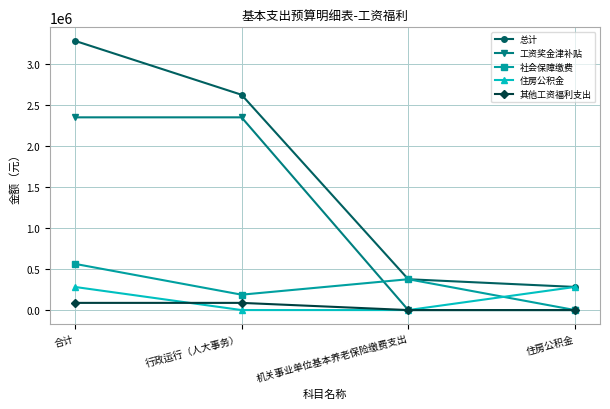

What position from the right is 行政运行（人大事务）?

3